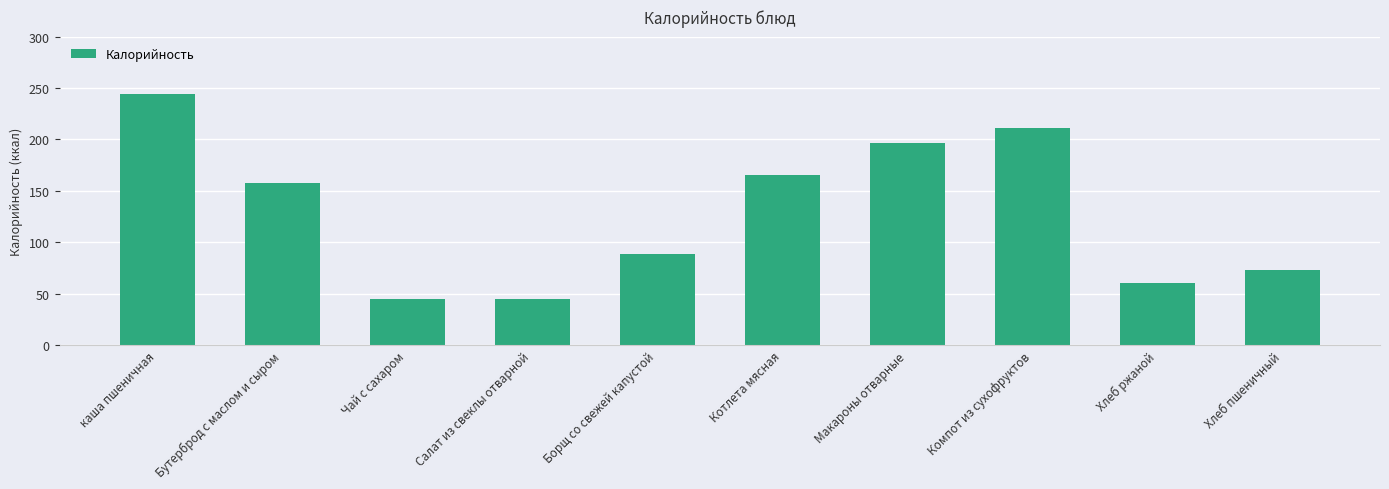

What is the smallest value displayed?

45.1